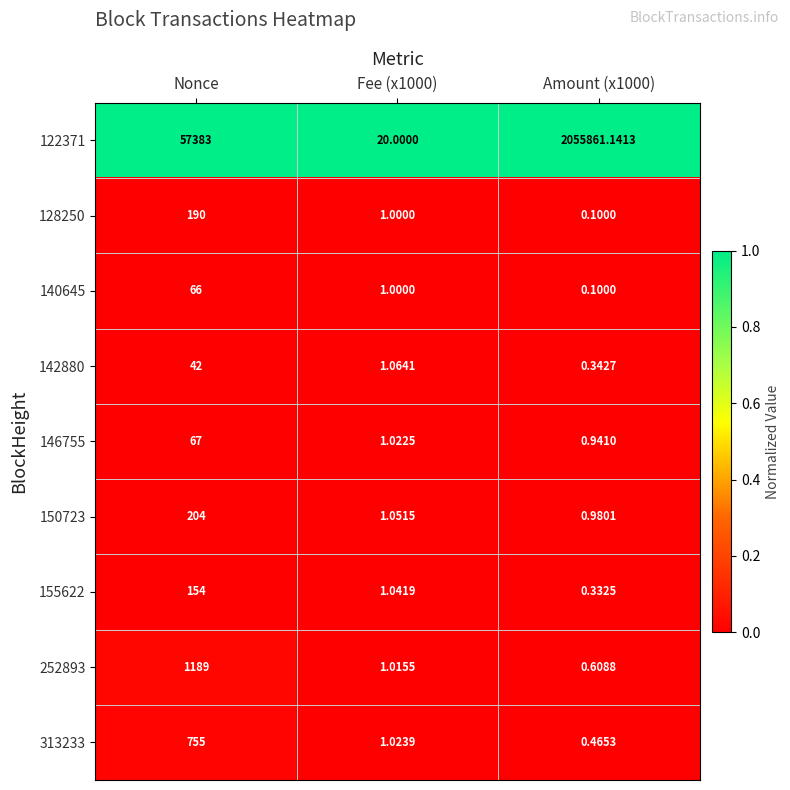

Is the value of 313233 at Nonce greater than the value of 140645 at Amount (x1000)?

Yes